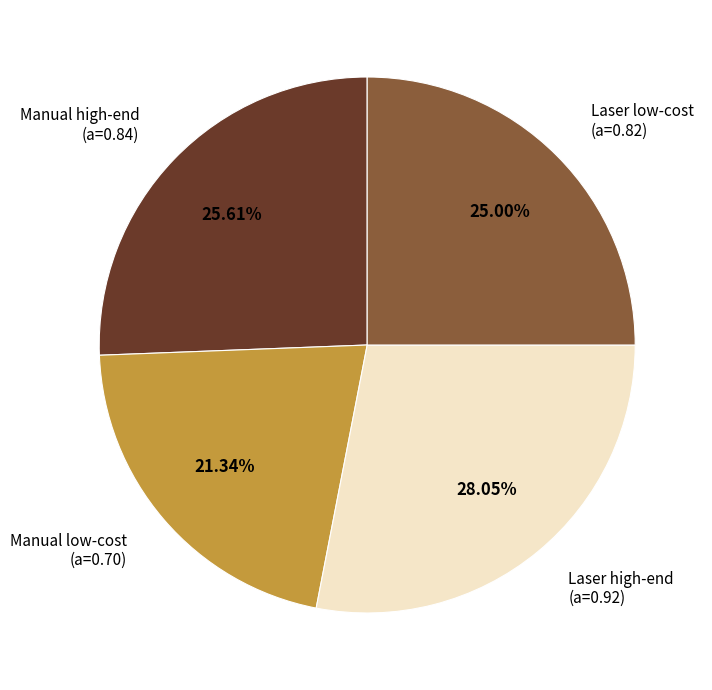

Between Laser high-end and Manual low-cost, which is larger?

Laser high-end